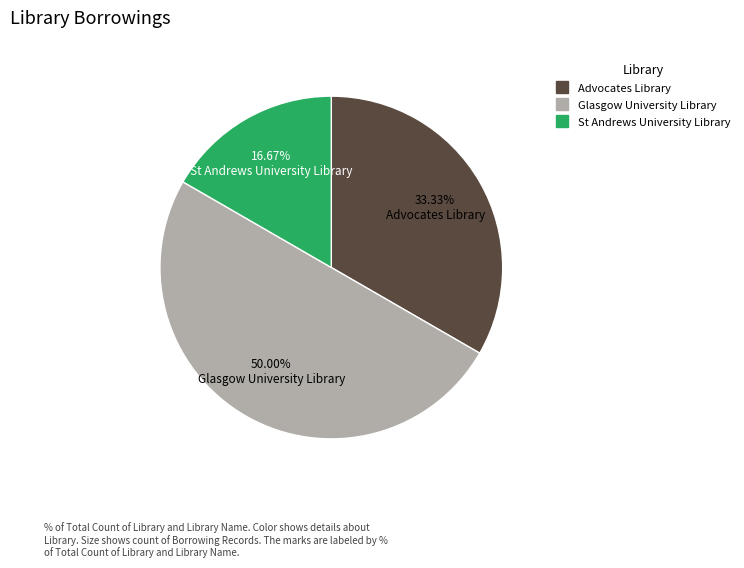

True or false: Advocates Library accounts for 21% of the total.

False